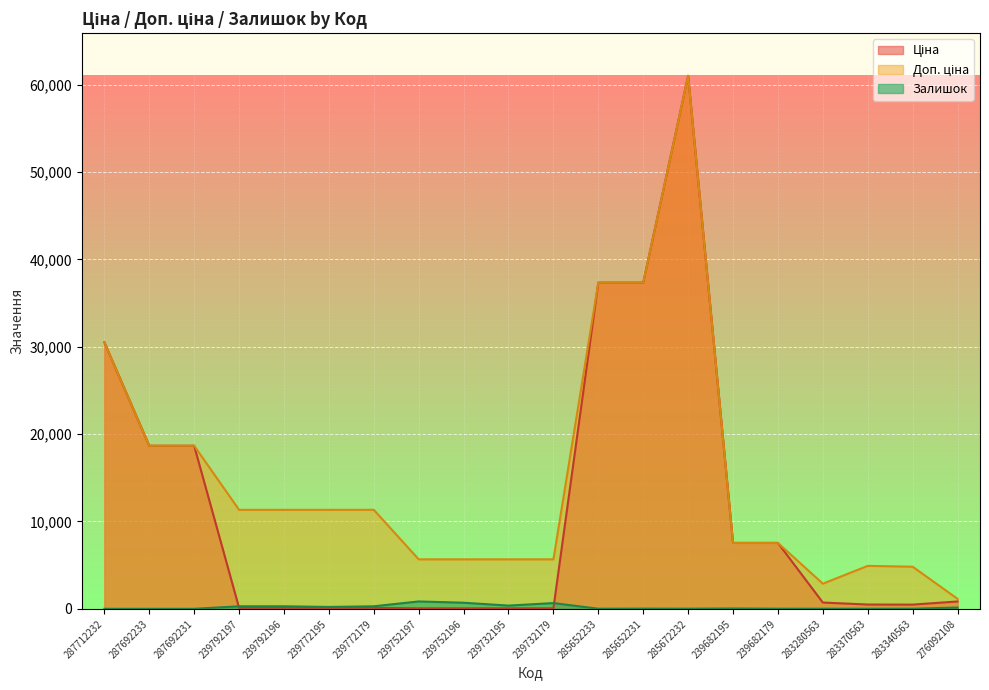

True or false: Доп. ціна and Ціна cross at least once.

False